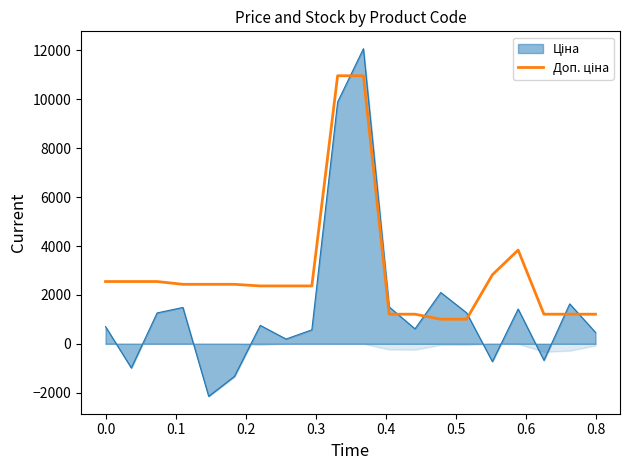

How many data points does each series have?

20